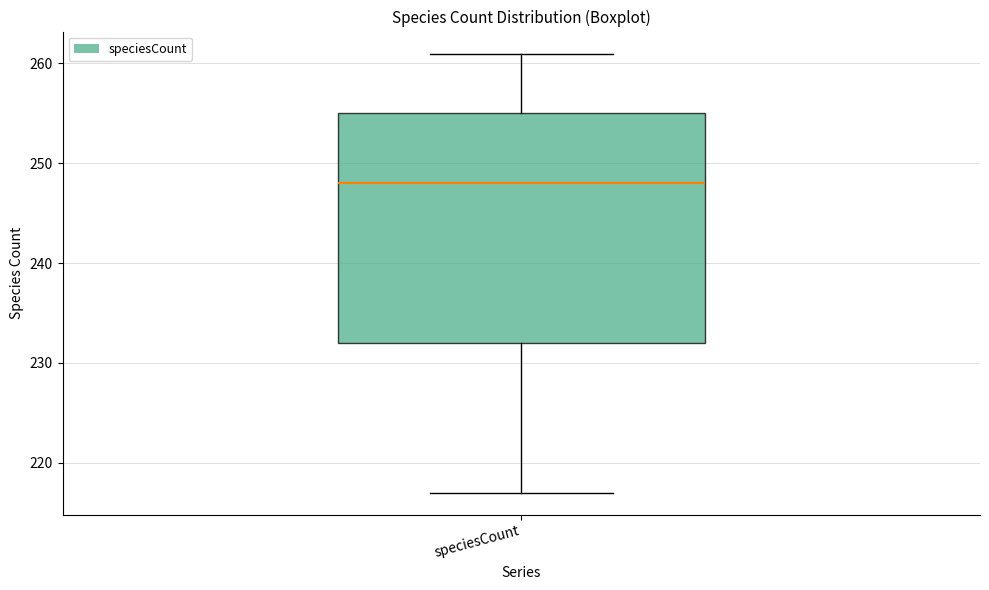

Transcribe this box plot: give where the median line is, the range the box spans, and where the two whiskers end, as read against the y-axis. The values are not printed on the chart, so give them approximately, as read against the axis.

median 248, box 232 to 255, whiskers 217 to 261